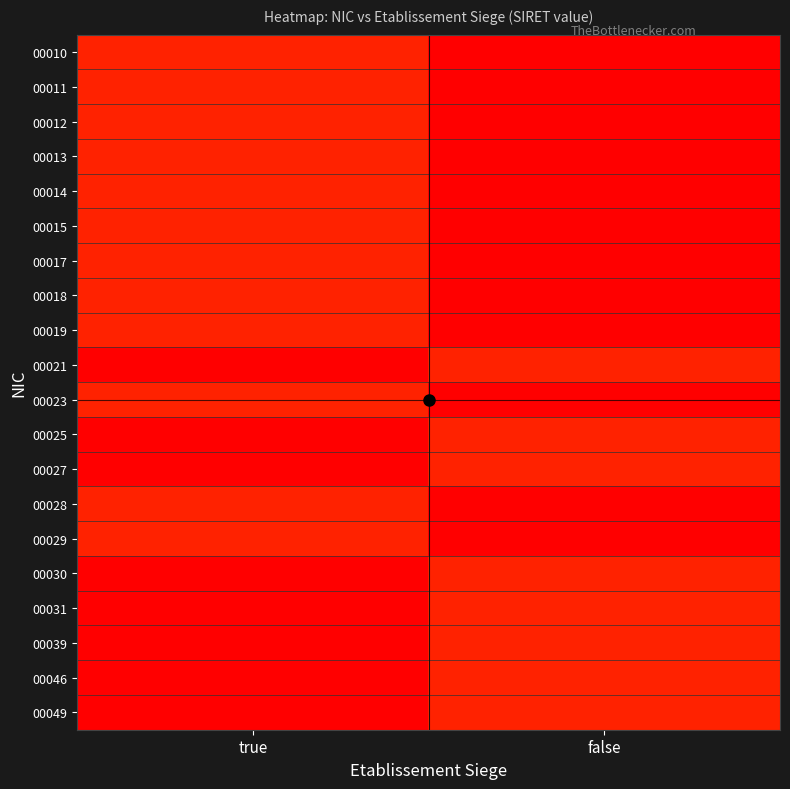

What is the total value across all series at true?

4006.2